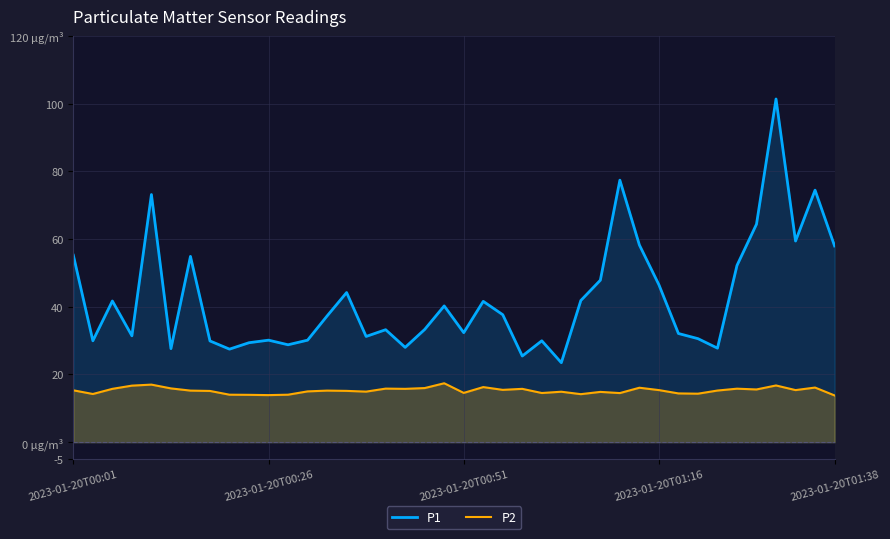

What is the difference between the maximum and minimum values in the P1 series?

77.9